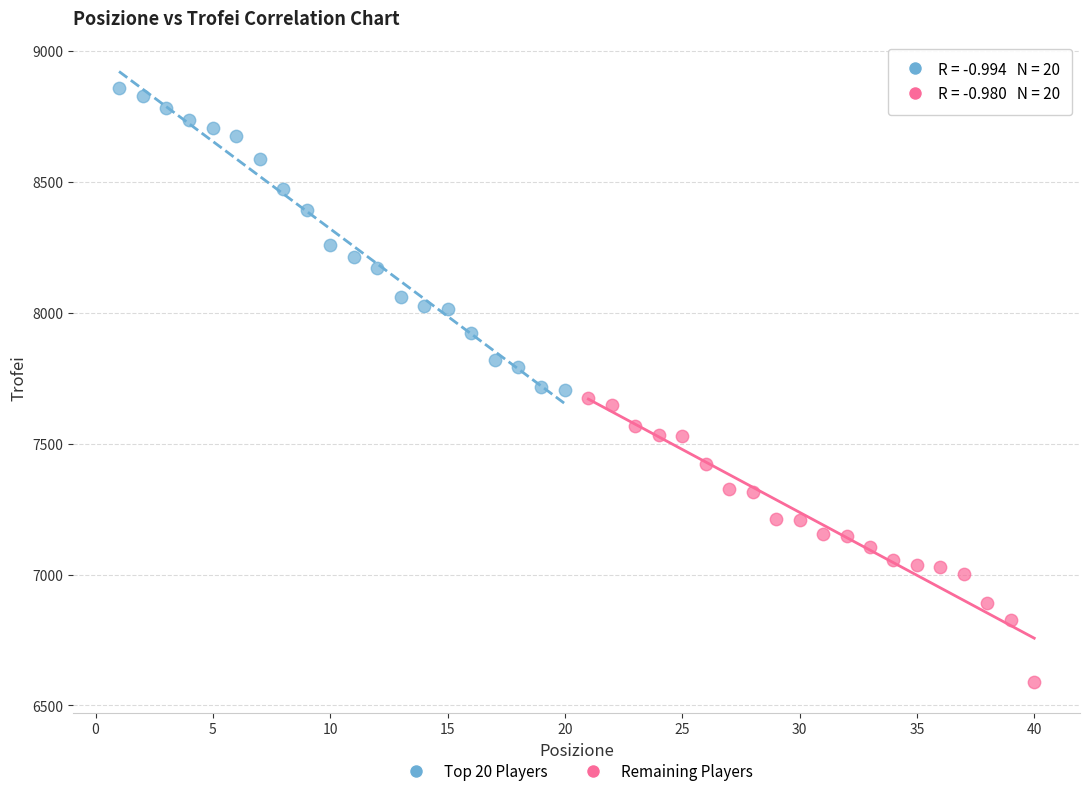

Which series contains the lowest Y value?

Remaining Players